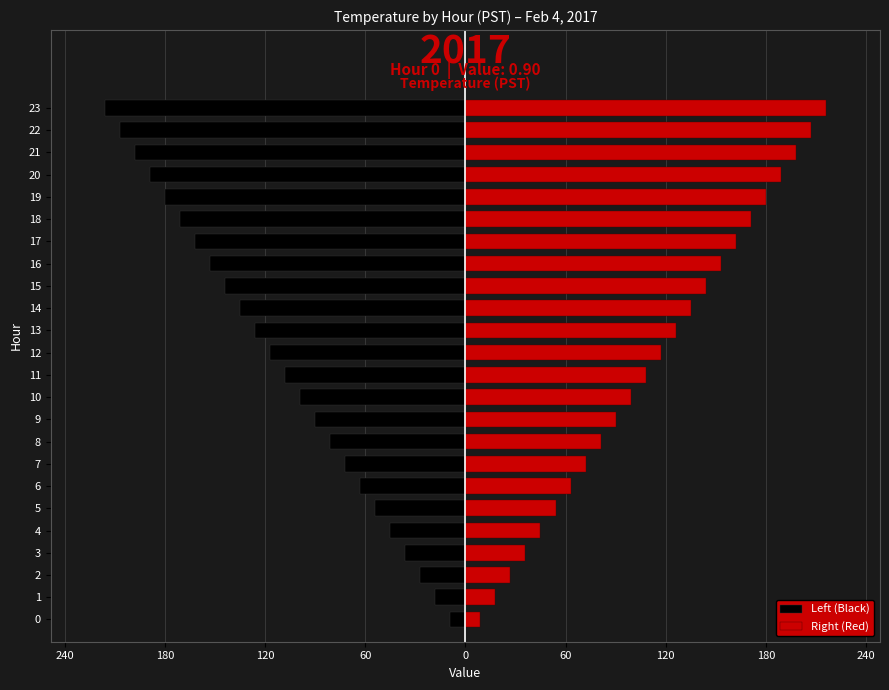

What are all the series names shown in the legend?

Left (Black), Right (Red)